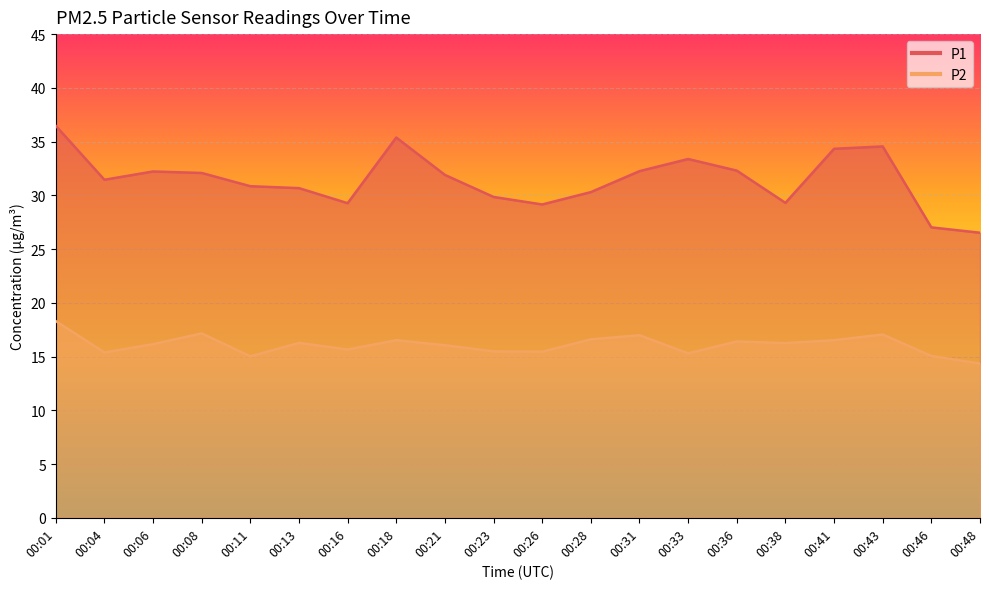

At how many categories does at least one series exceed 24?

20